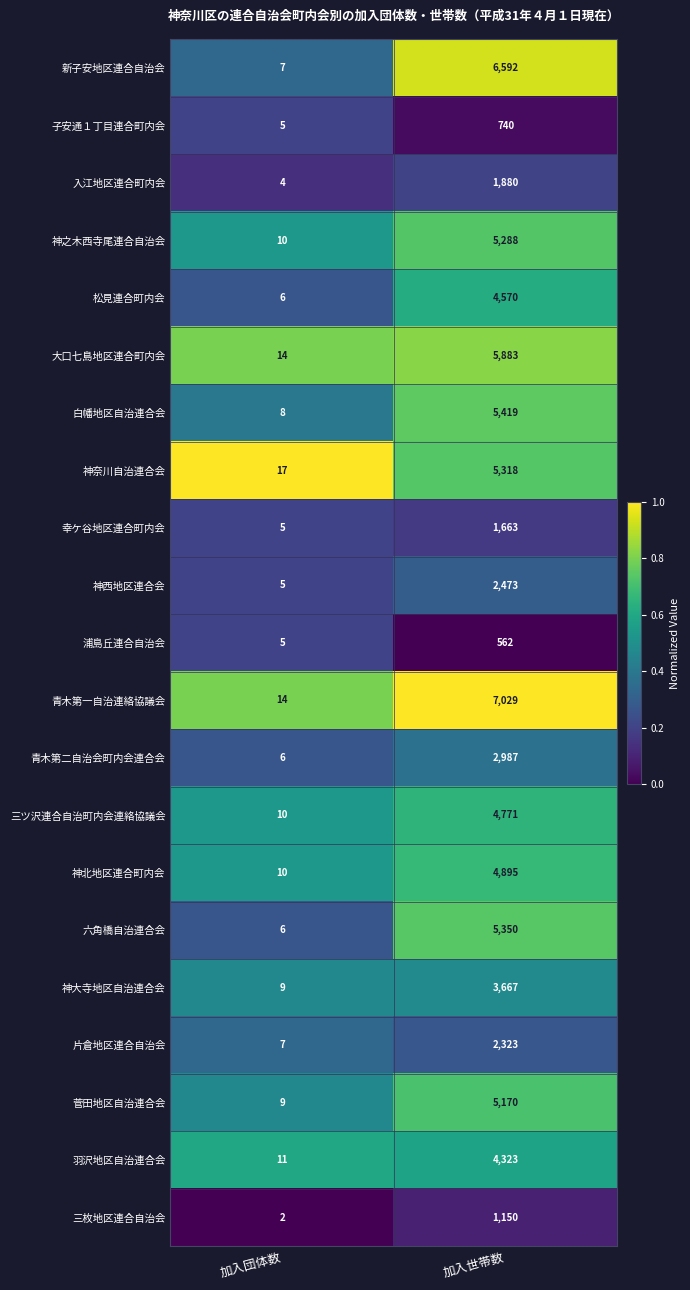

The 白幡地区自治連合会 series shows 8 at 加入団体数. True or false?

True